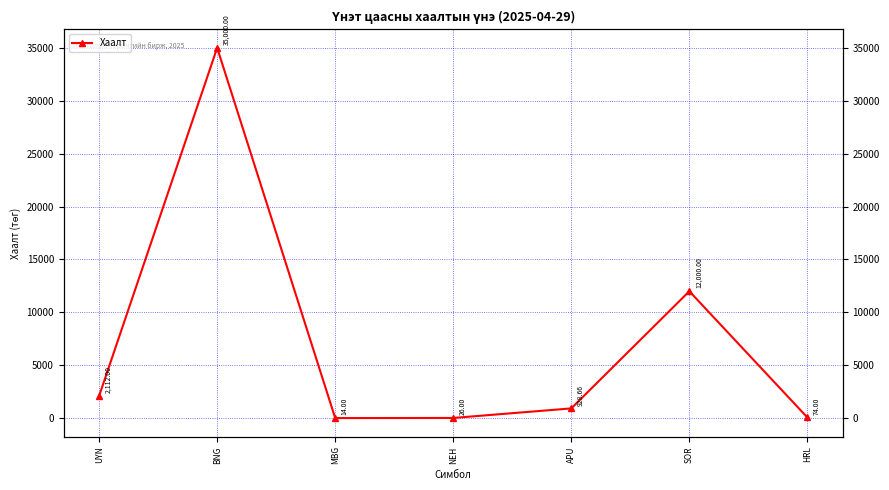

How many categories are shown in the chart?

7